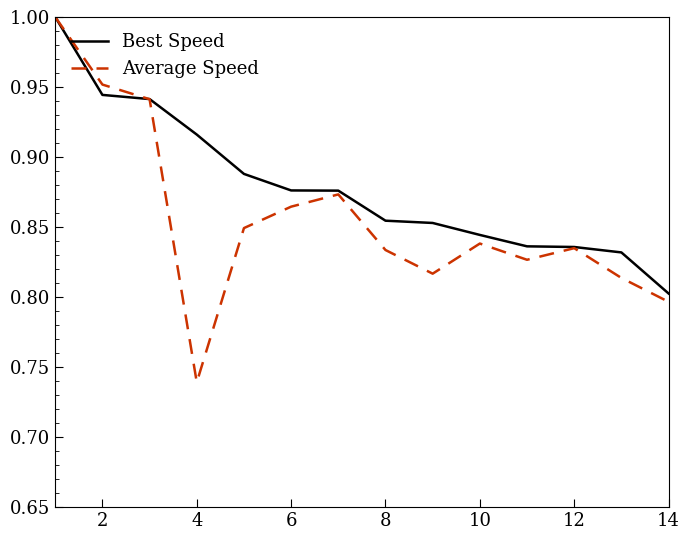

Rank the series by their average value, from highest to lowest.

Best Speed, Average Speed